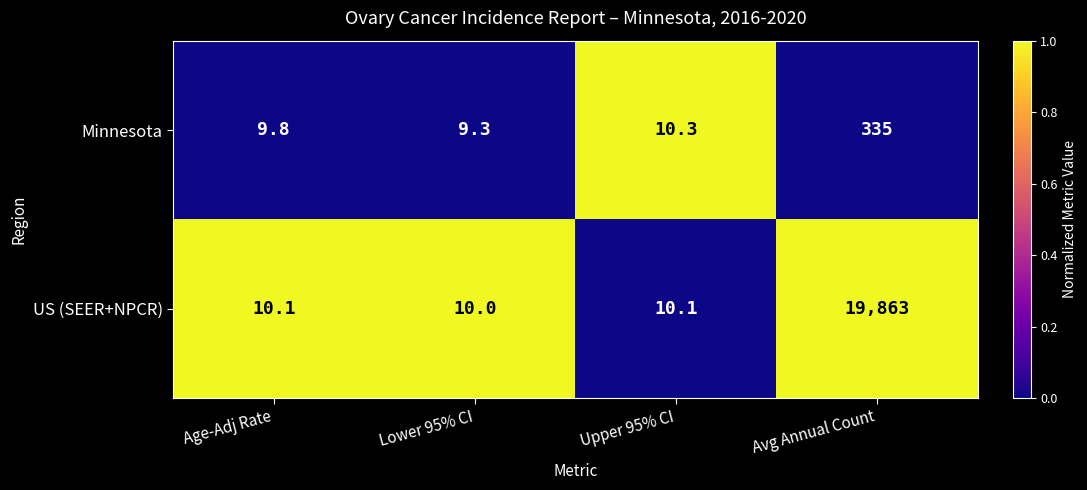

Reading right to left, what are all the values shown in this chart?

Minnesota: 335.0	10.3	9.3	9.8
US (SEER+NPCR): 19863.0	10.1	10.0	10.1